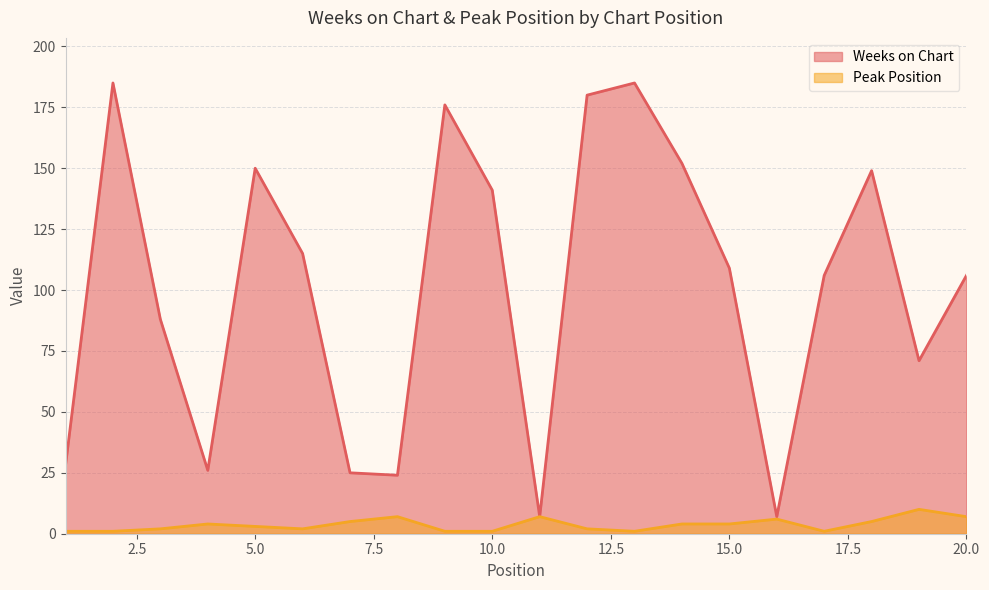

Where is the first local maximum for Peak Position?

4